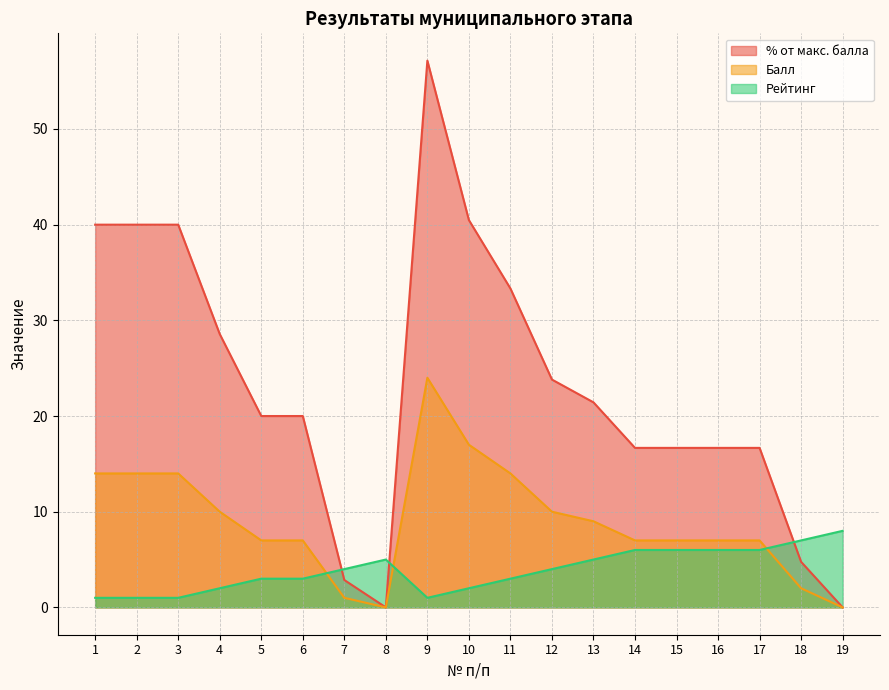

Between which two adjacent categories do Рейтинг and % от макс. балла first intersect?

6 and 7